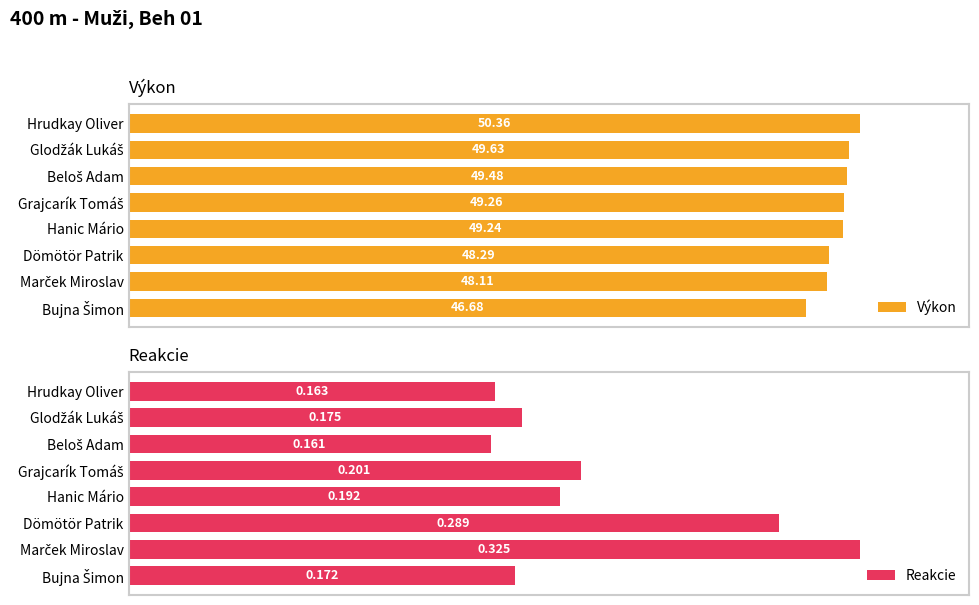

List the series in order of their peak value, highest first.

Výkon, Reakcie